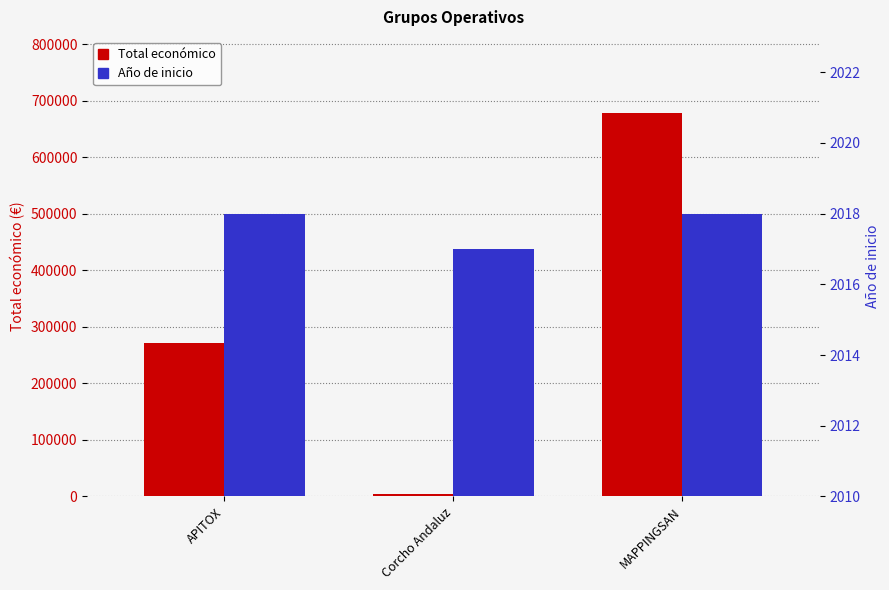

Rank the categories by Año de inicio value from lowest to highest.

Corcho Andaluz, APITOX, MAPPINGSAN